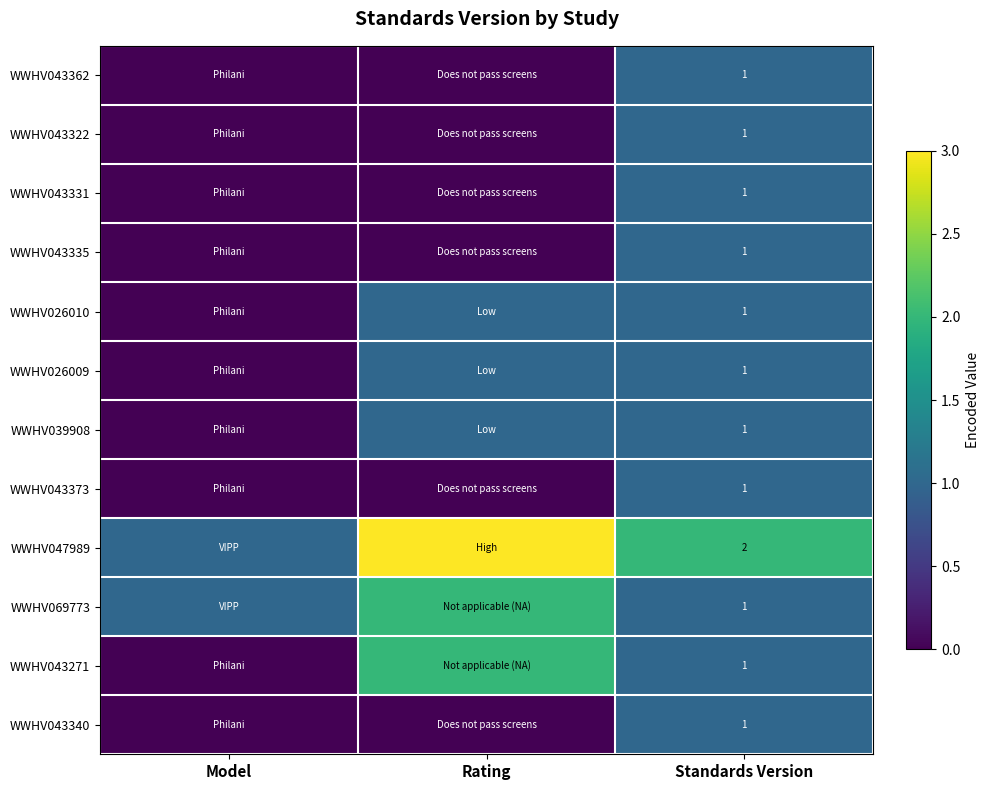

The value of WWHV039908 at Standards Version is 1. True or false?

True